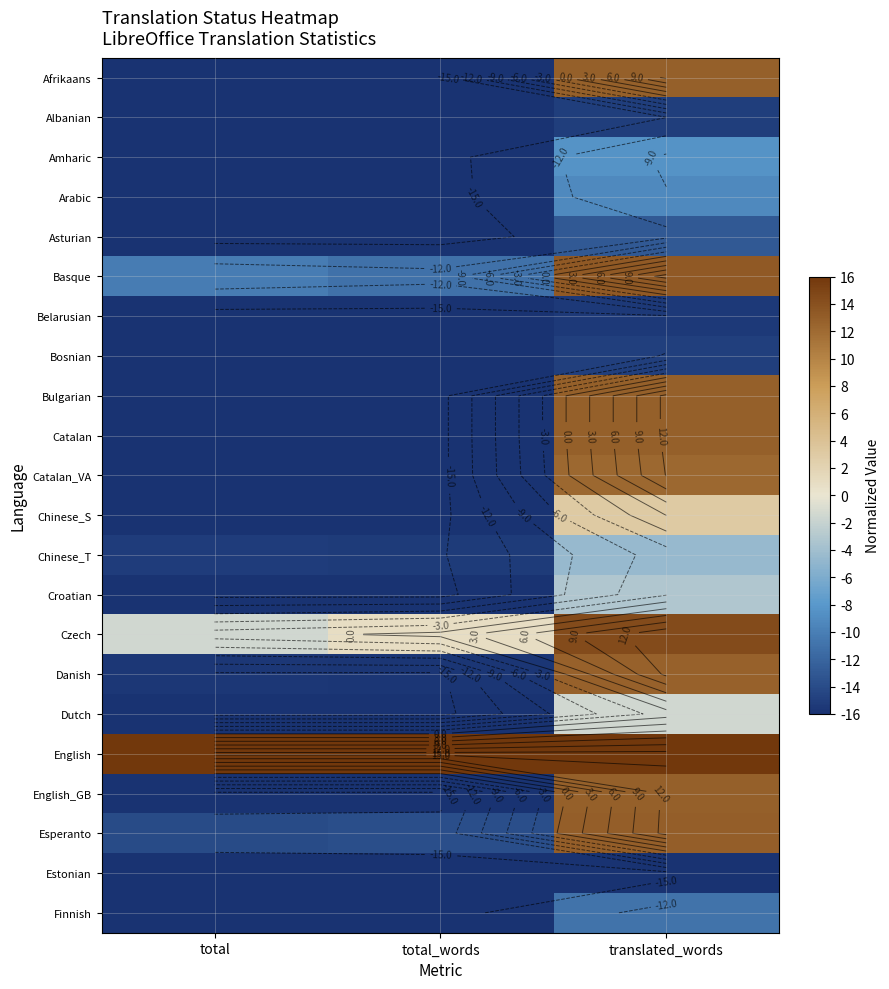

At how many categories does at least one series exceed -8?

3